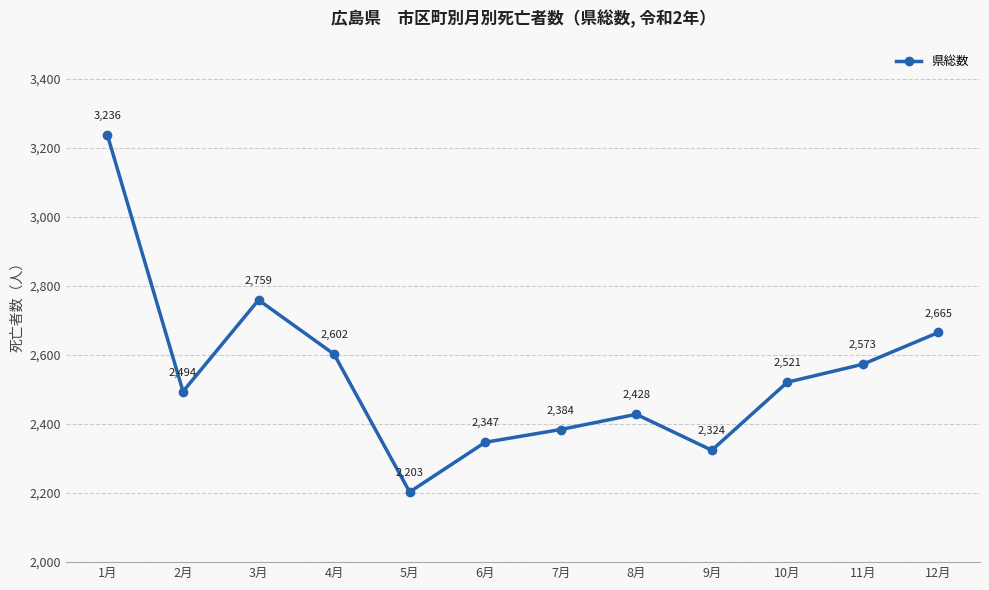

Which label corresponds to the largest value in the chart?

1月